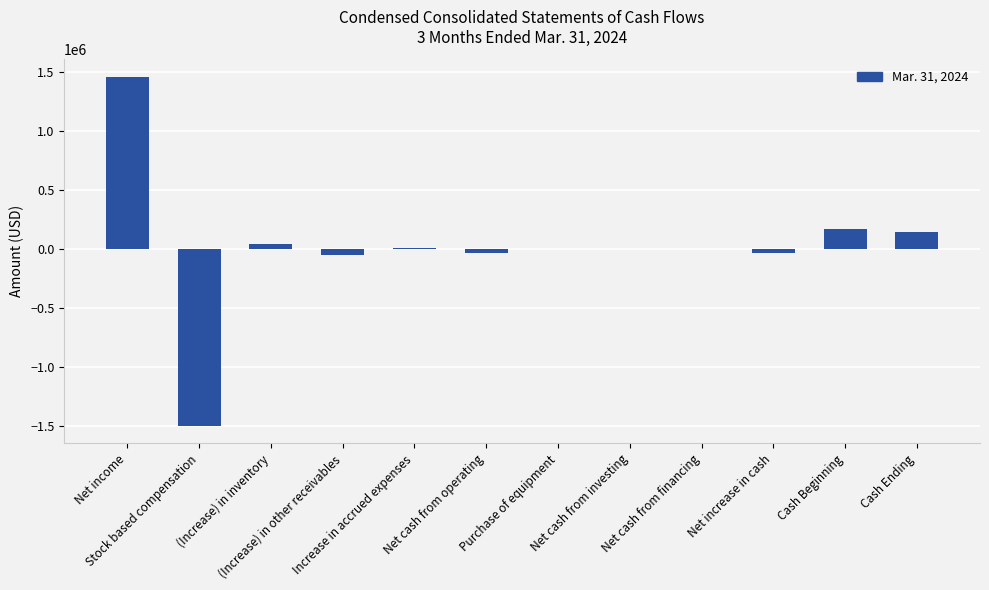

What is the label of the 9th bar from the right?

(Increase) in other receivables